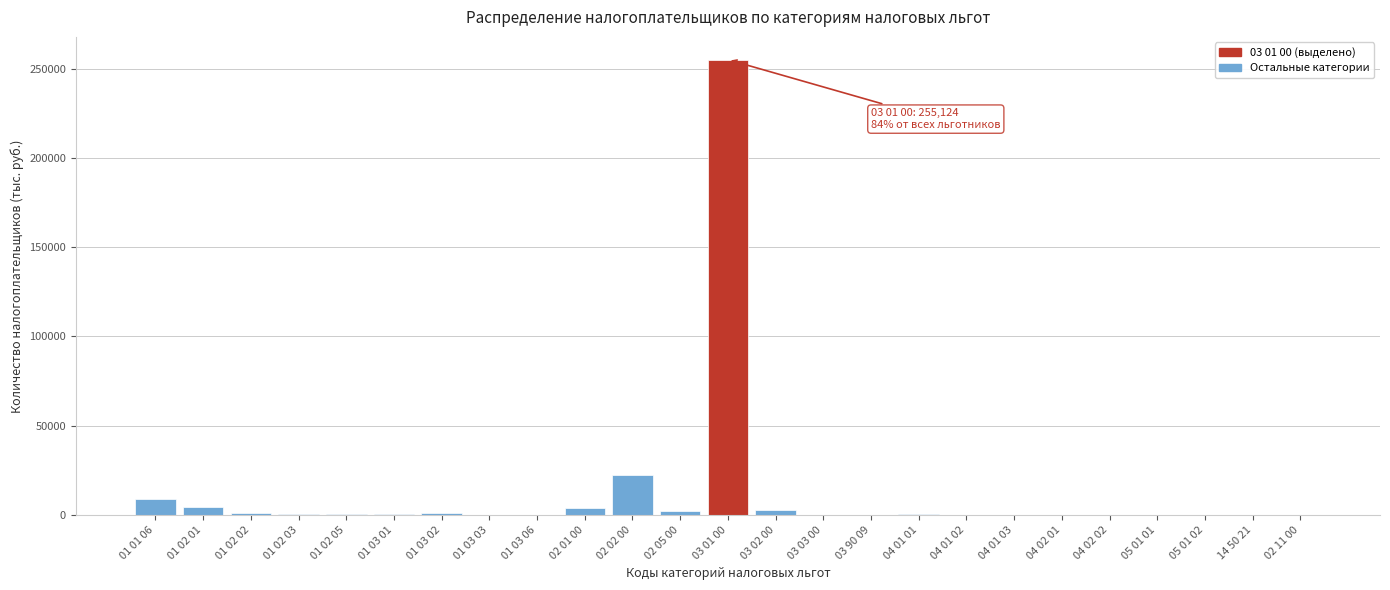

Where is the data nearest to the value 127563?

02 02 00